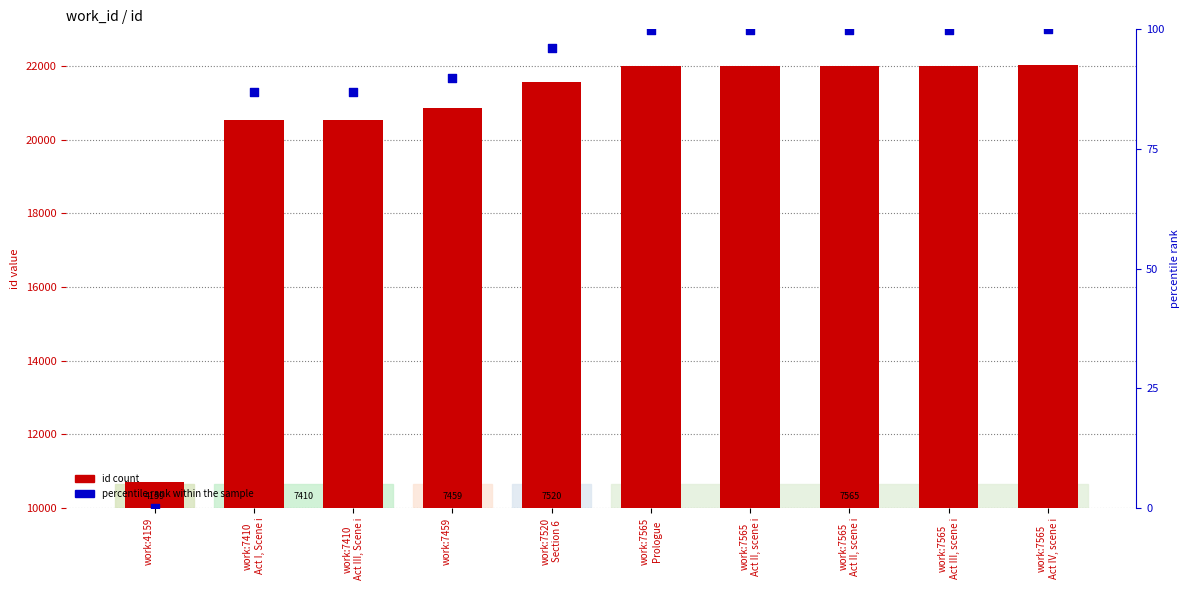

Which series has the largest Y range (max minus min)?

id